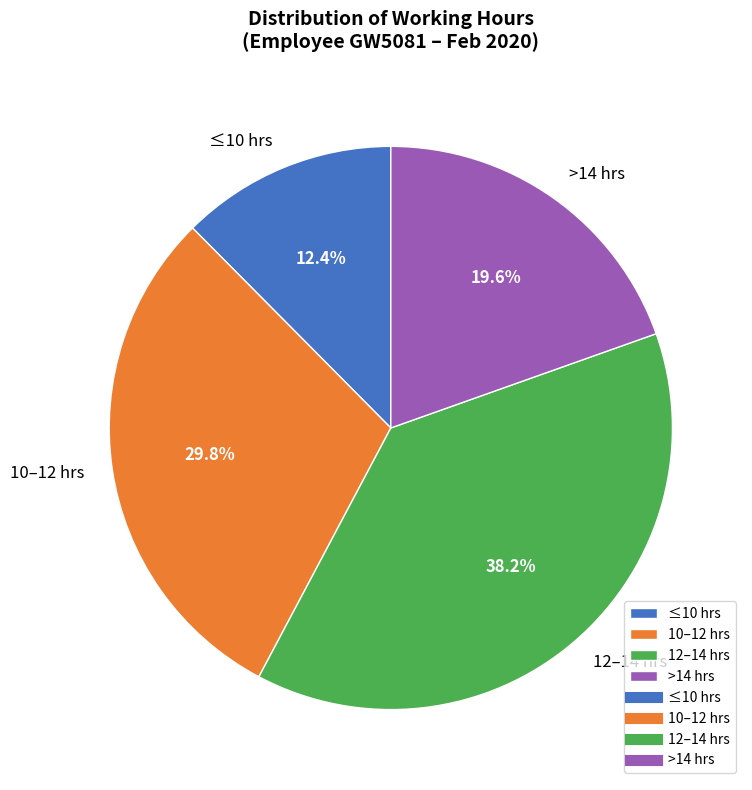

Is 12–14 hrs the majority of the pie?

No